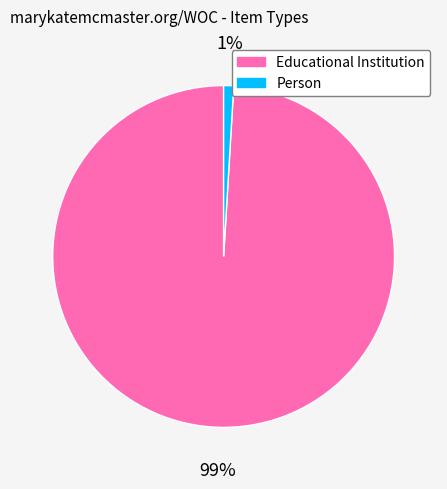

Which has a higher value, Person or Educational Institution?

Educational Institution